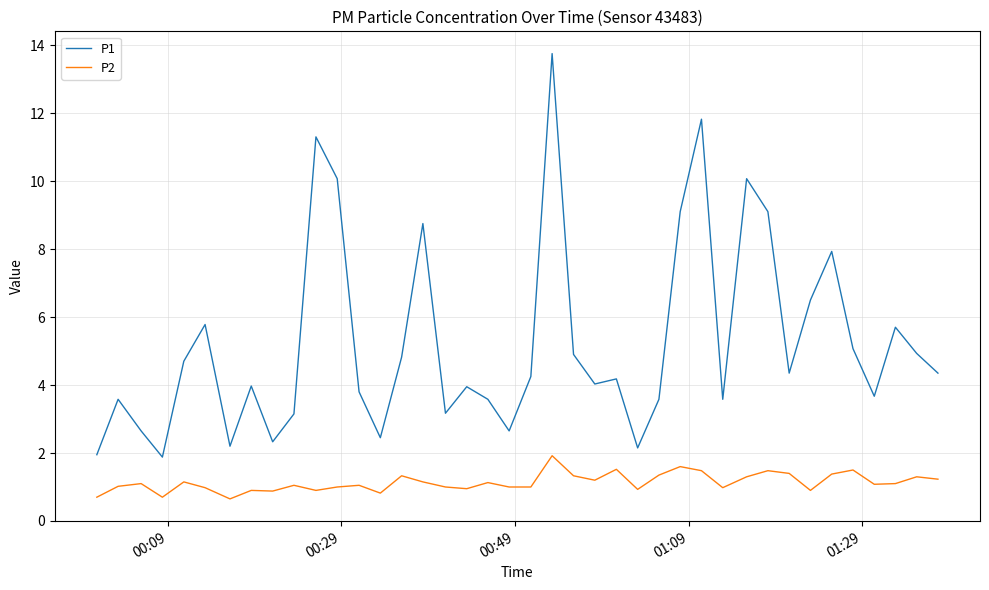

At how many categories does at least one series exceed 6?

10